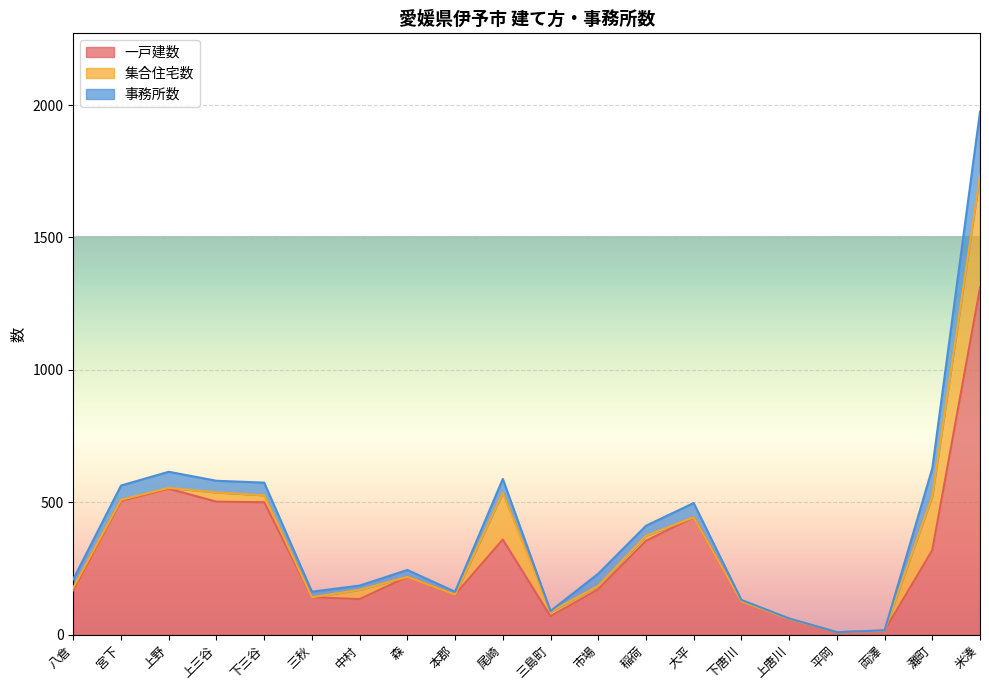

How many values in the 事務所数 series exceed 38?

9